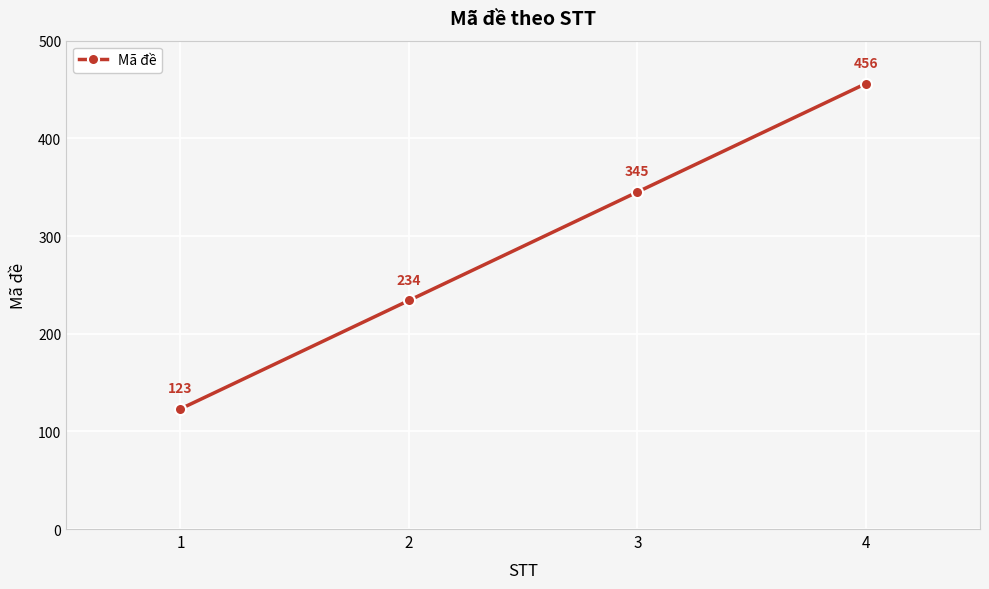

List the labels in order of value, largest first.

4, 3, 2, 1